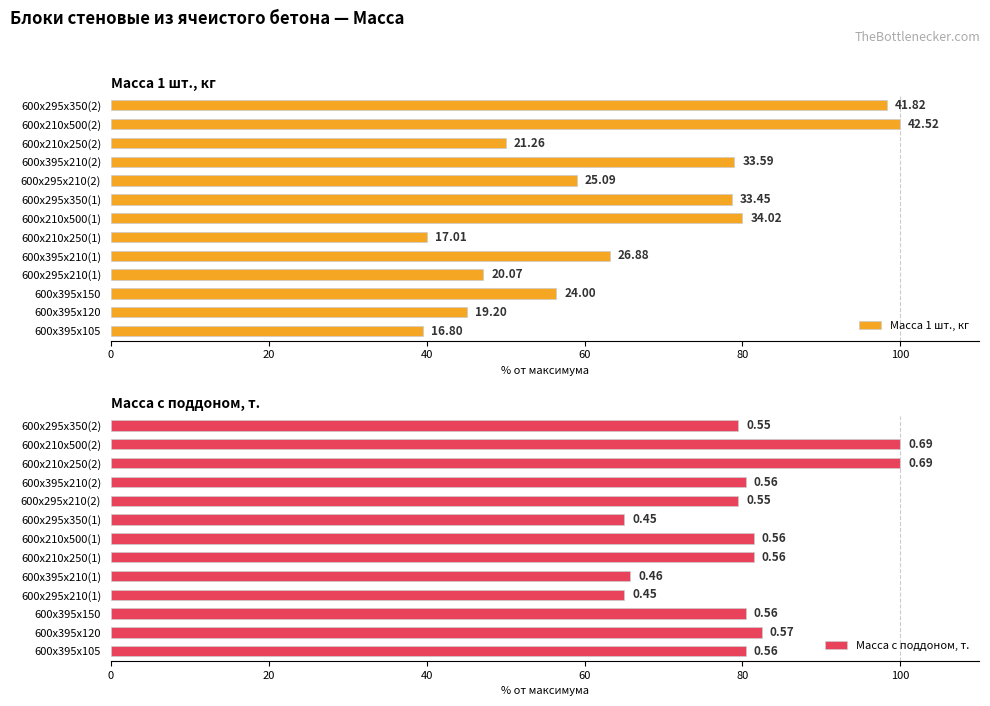

Rank the series at 600х395х120 from highest to lowest value.

Масса с поддоном, т., Масса 1 шт., кг